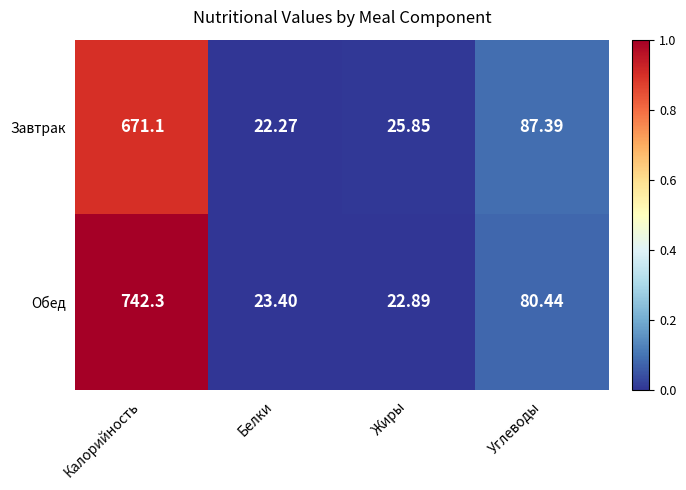

Which label corresponds to the smallest value in the chart?

Белки